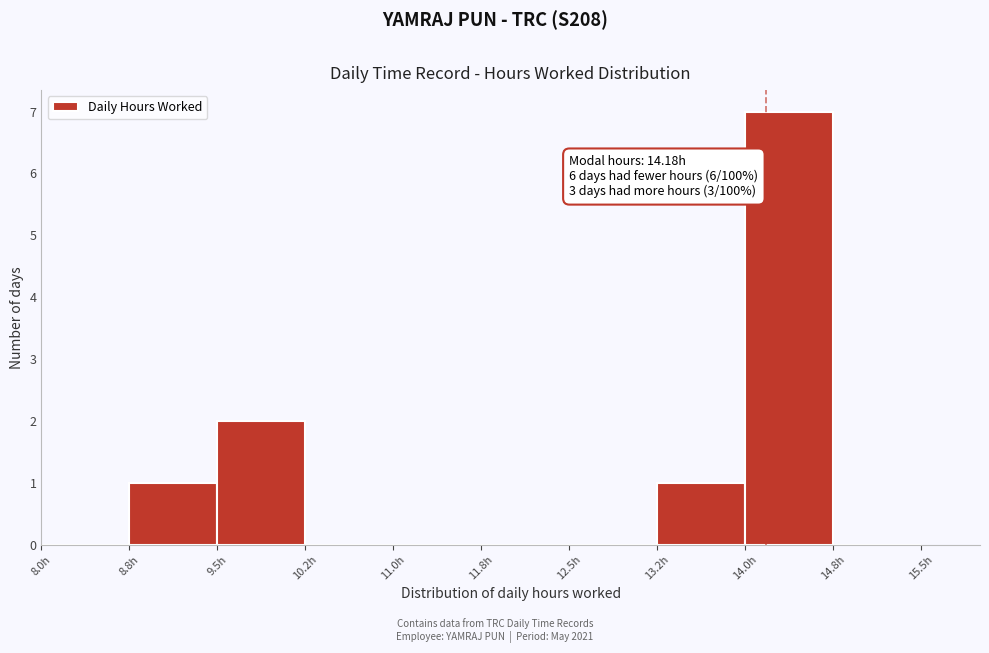

Which range on the x-axis has the tallest bar?

14.00 to 14.75